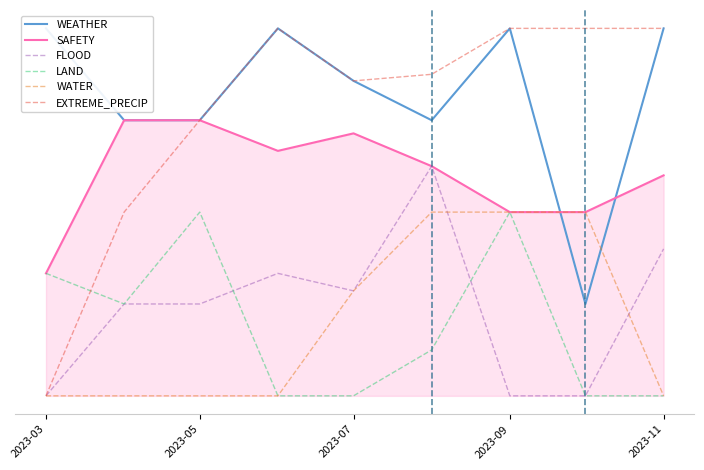

At how many categories does at least one series exceed 0?

9